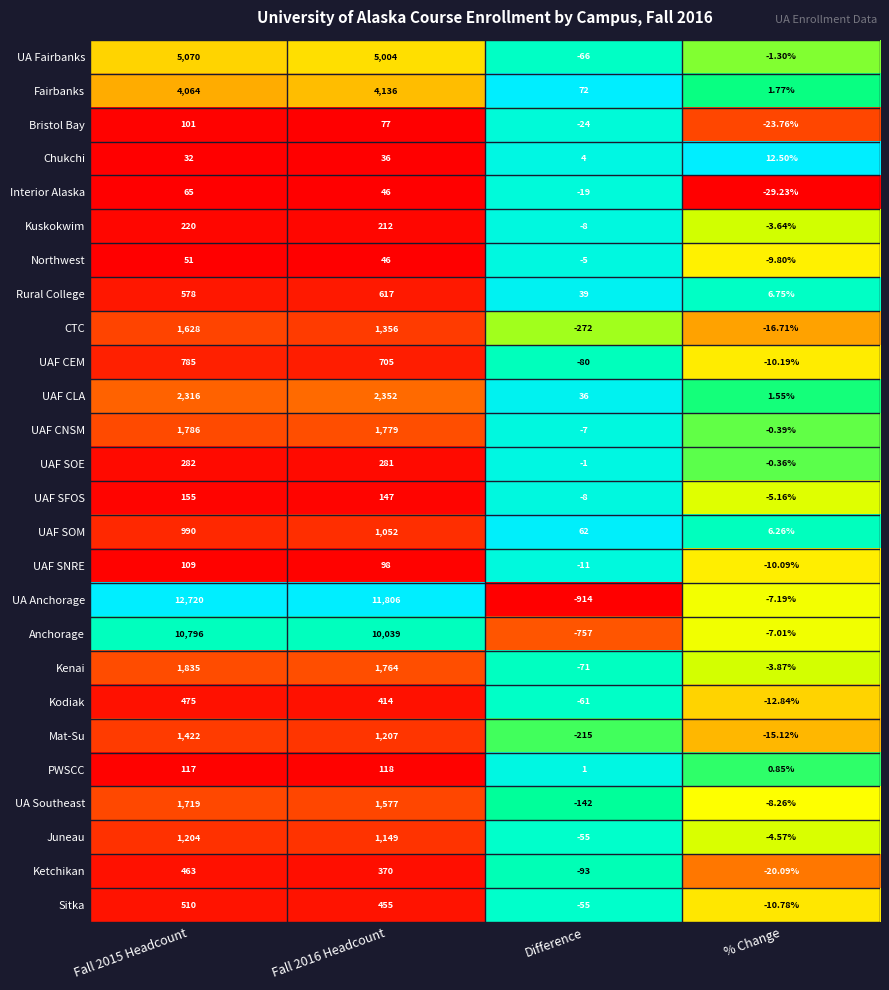

Where is UAF SOE nearest to the value 140?

% Change